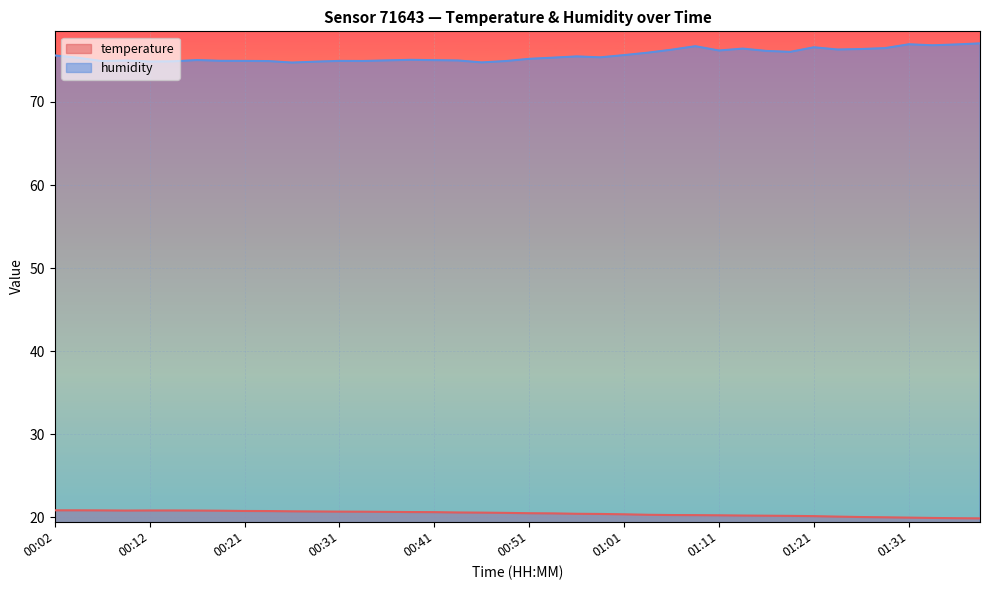

What are all the series names shown in the legend?

temperature, humidity